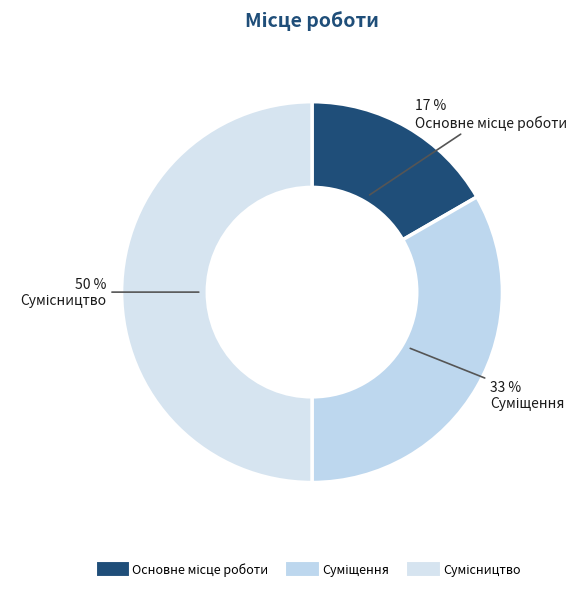

Rank the categories by value from highest to lowest.

Сумісництво, Суміщення, Основне місце роботи